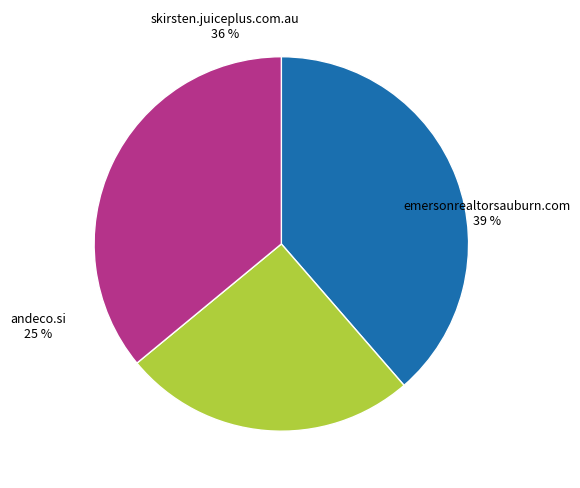

To the nearest percent, what percentage of the pie is andeco.si?

25%